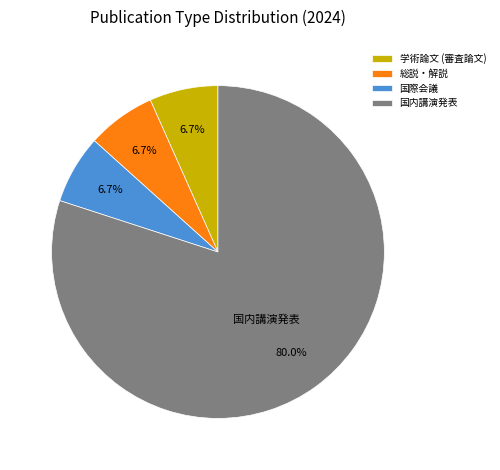

To the nearest percent, what is the combined percentage of 国内講演発表 and 学術論文 (審査論文)?

87%